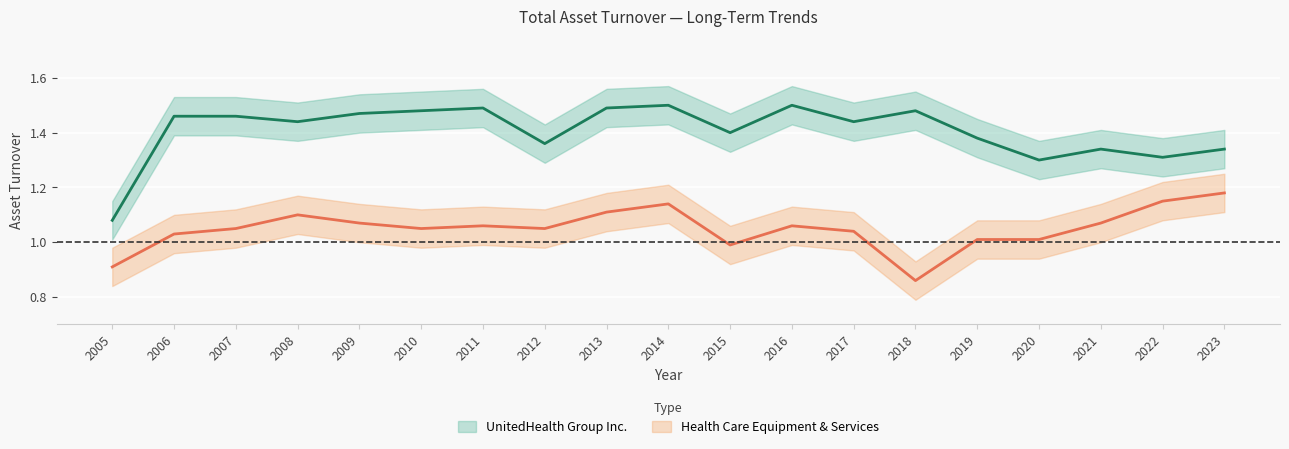

What is the sum of the Health Care Equipment & Services values at 2021 and 2012?

2.1